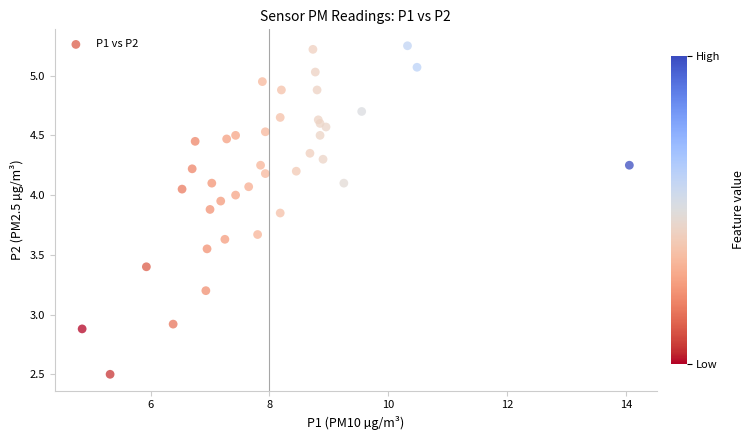

What Y value in the scatter plot is closest to 3?

2.9